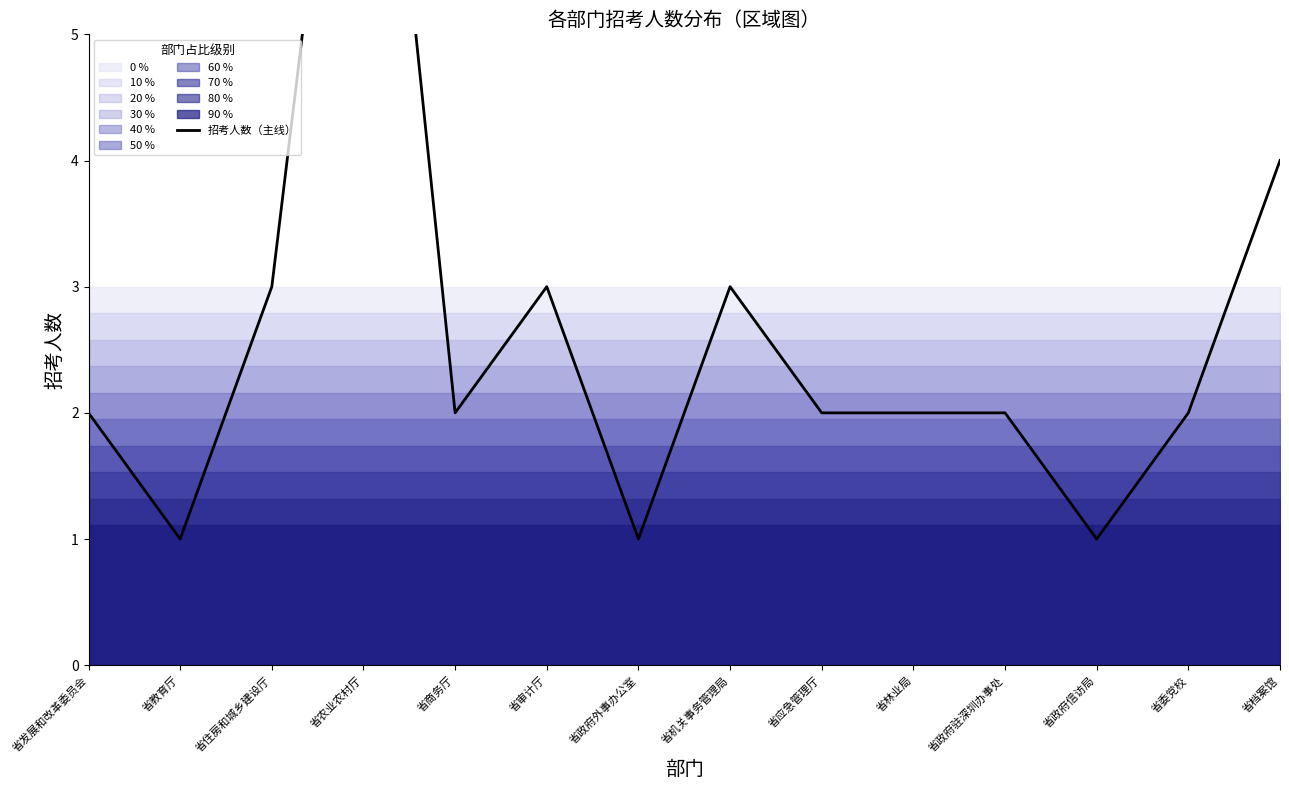

How many points are higher than both their immediate neighbors (excluding endpoints)?

3